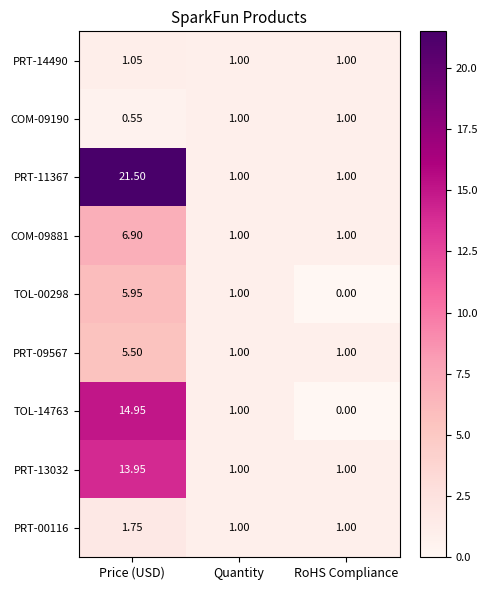

What is the total value across all series at RoHS Compliance?

7.0